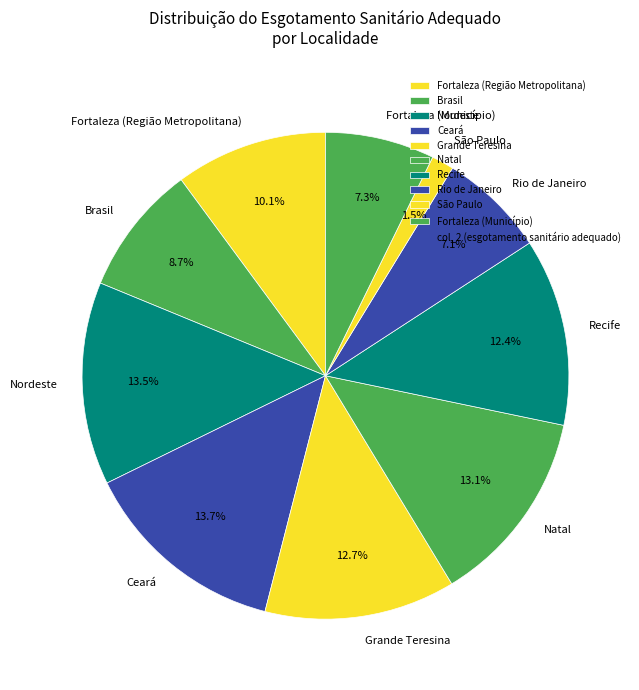

What percentage do Recife and Brasil together represent?

21.1%